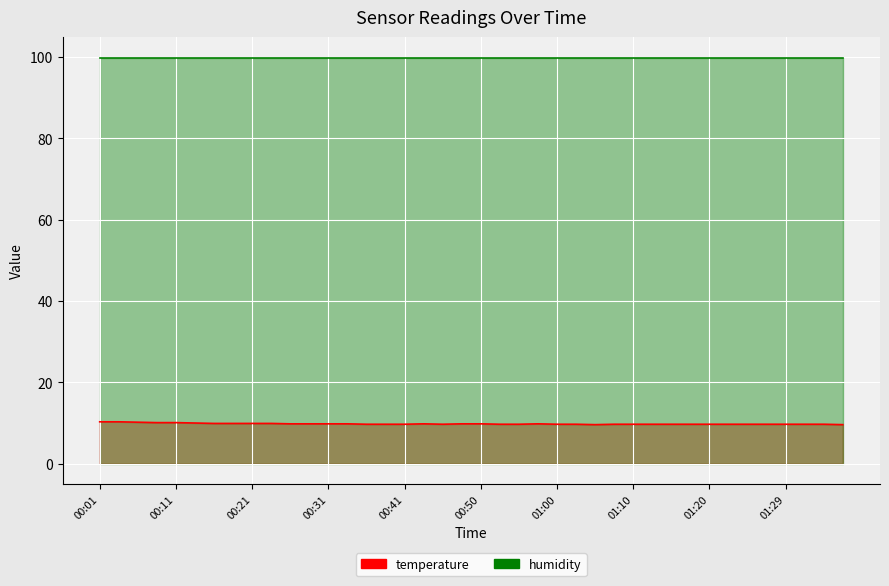

Which category has the lowest value across all series?

01:05